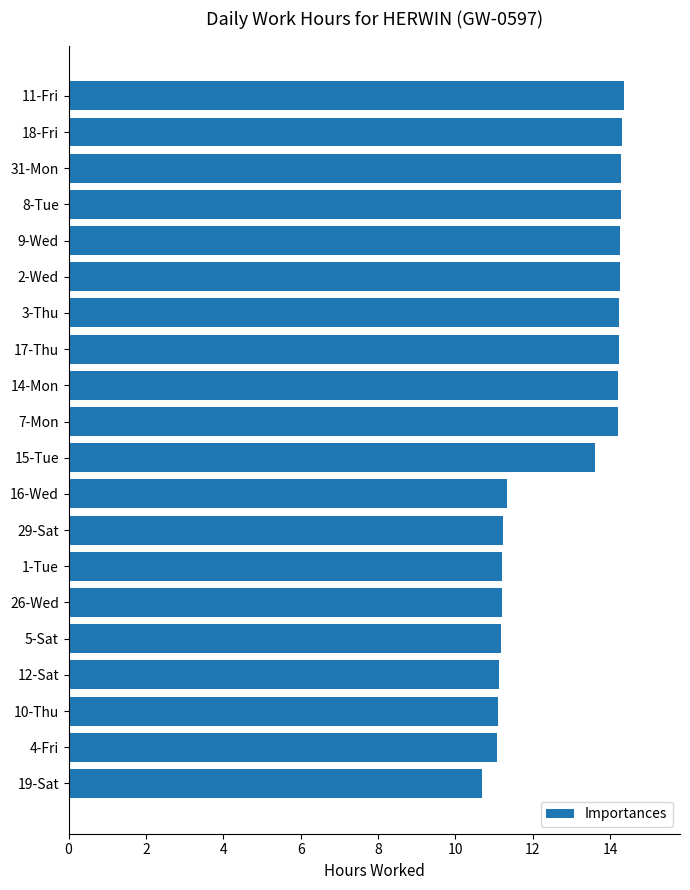

Which category has the lowest value across all series?

19-Sat